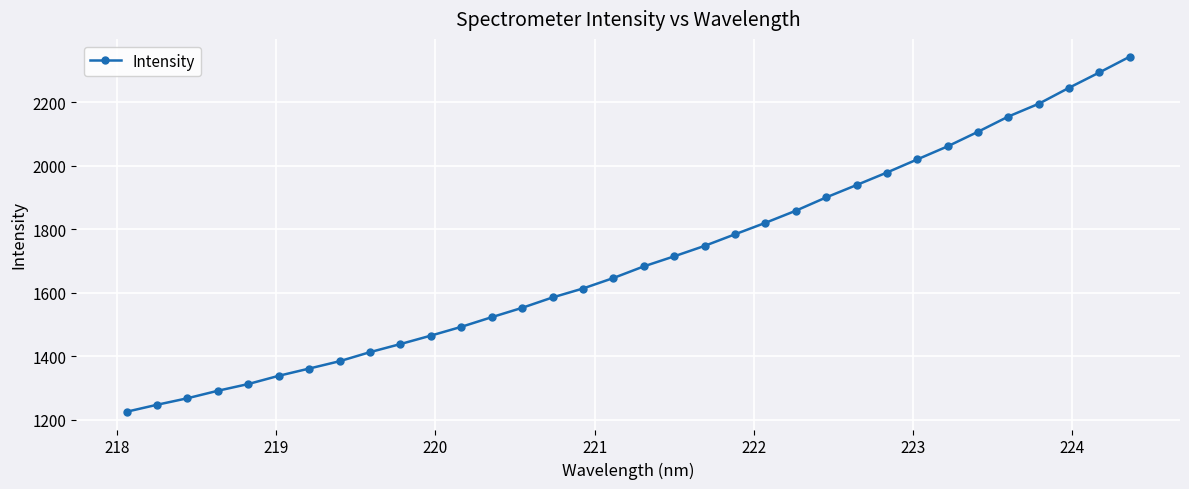

What is the value of the 29th point from the left?

2106.4